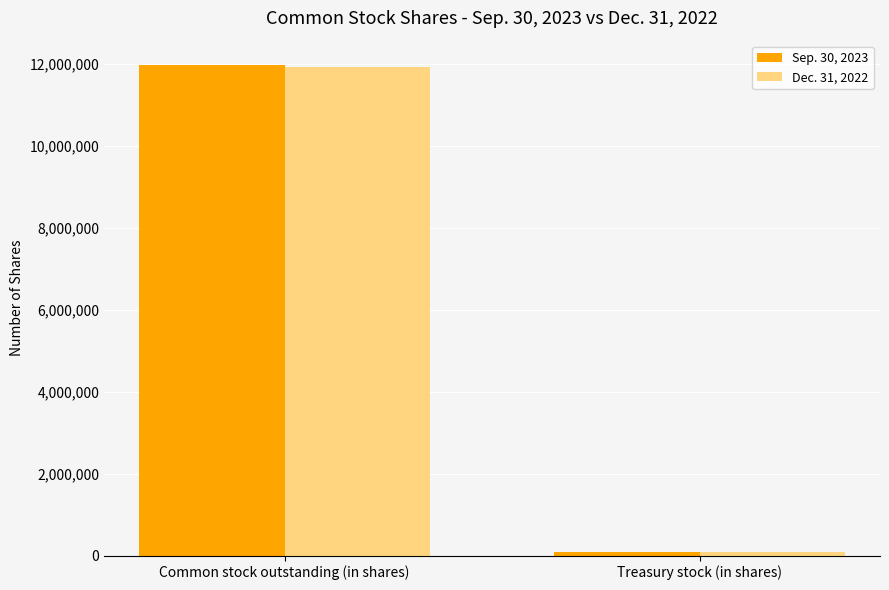

What is the value of the Sep. 30, 2023 bar at the 1st from the left?

11962295